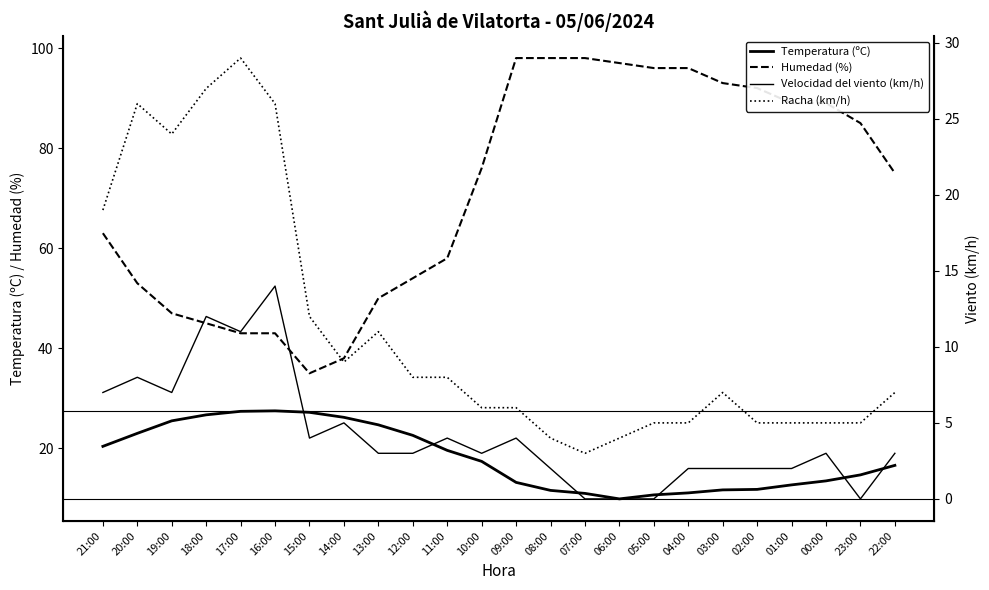

At how many categories does at least one series exceed 83?

11